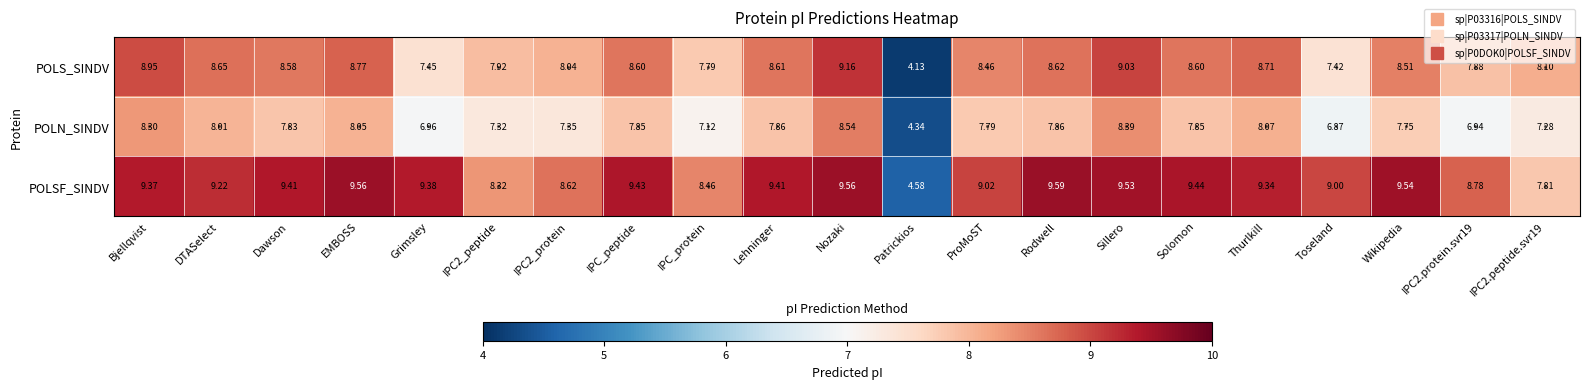

Which label corresponds to the largest value in the chart?

Rodwell